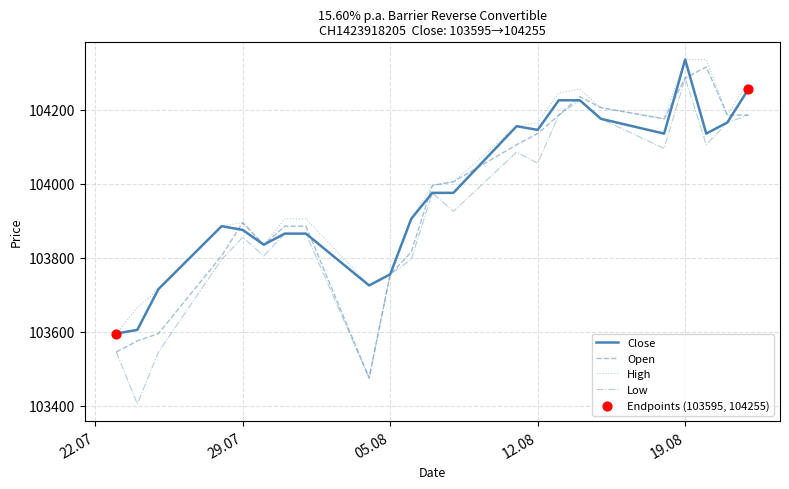

What is the maximum value for Close?

104335